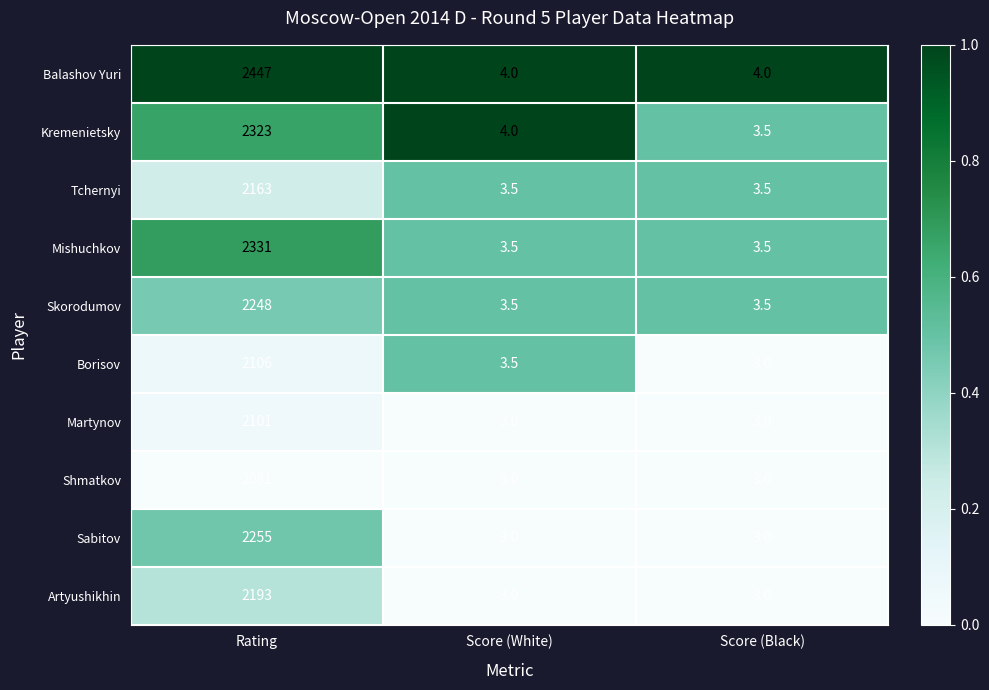

Reading left to right, list all the values displayed in this chart.

Balashov Yuri: Rating=2447.0	Score (White)=4.0	Score (Black)=4.0
Kremenietsky: Rating=2323.0	Score (White)=4.0	Score (Black)=3.5
Tchernyi: Rating=2163.0	Score (White)=3.5	Score (Black)=3.5
Mishuchkov: Rating=2331.0	Score (White)=3.5	Score (Black)=3.5
Skorodumov: Rating=2248.0	Score (White)=3.5	Score (Black)=3.5
Borisov: Rating=2106.0	Score (White)=3.5	Score (Black)=3.0
Martynov: Rating=2101.0	Score (White)=3.0	Score (Black)=3.0
Shmatkov: Rating=2081.0	Score (White)=3.0	Score (Black)=3.0
Sabitov: Rating=2255.0	Score (White)=3.0	Score (Black)=3.0
Artyushikhin: Rating=2193.0	Score (White)=3.0	Score (Black)=3.0